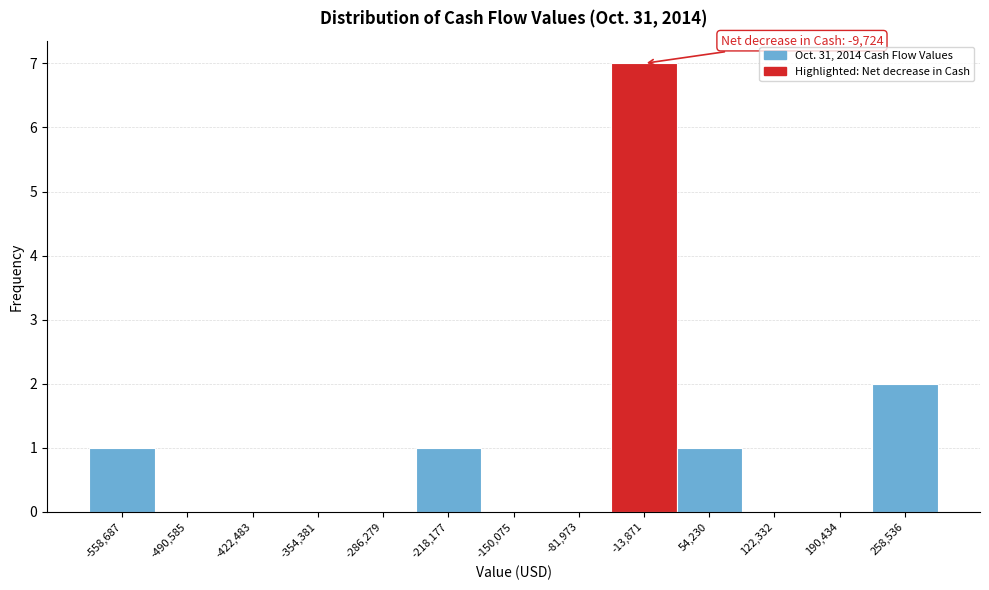

Which range on the x-axis has the tallest bar?

-50000 to 20000